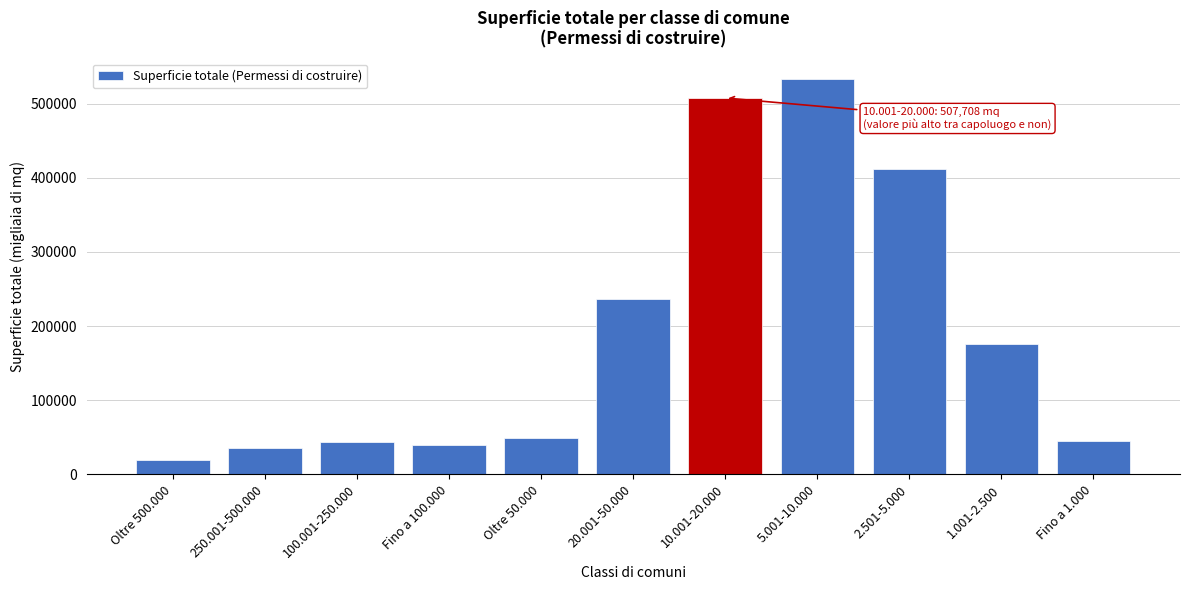

What is the difference between the values at 250.001-500.000 and Oltre 500.000?

16337